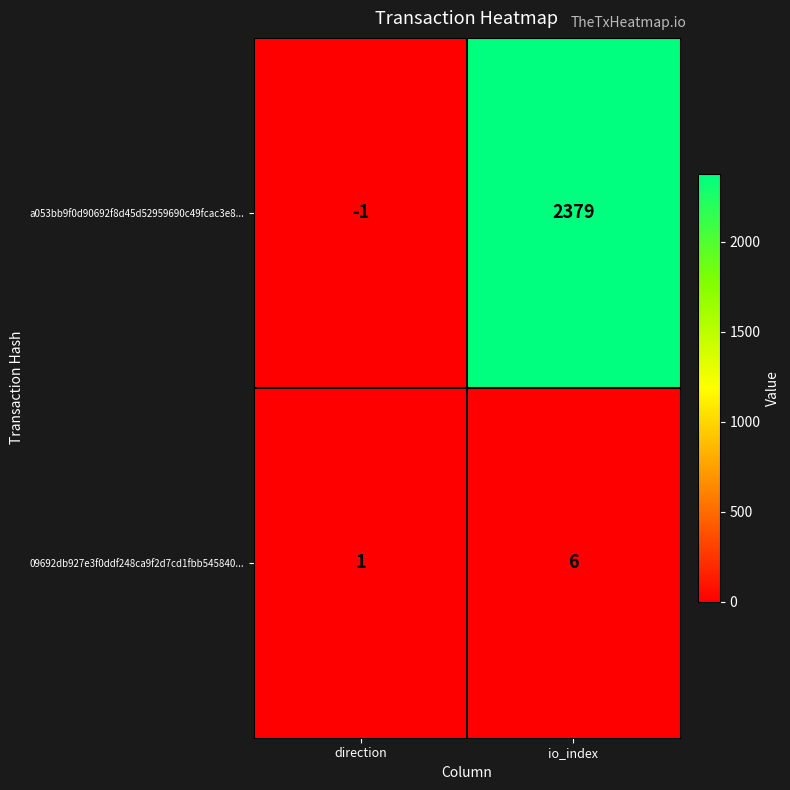

Count the number of categories in the chart.

2